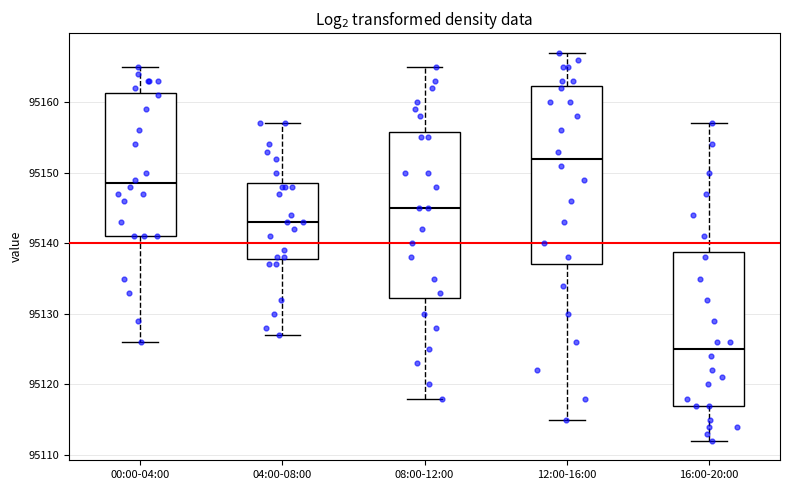

Which box has the highest median line?

12:00-16:00